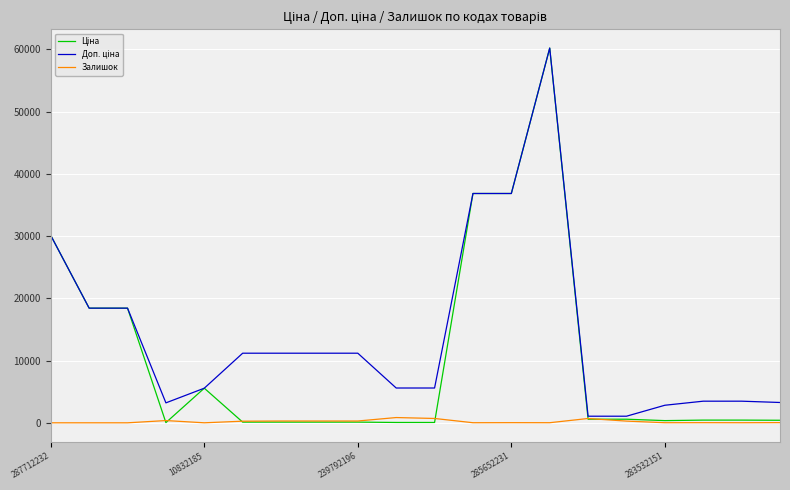

How many intersections are there between Ціна and Залишок?

6